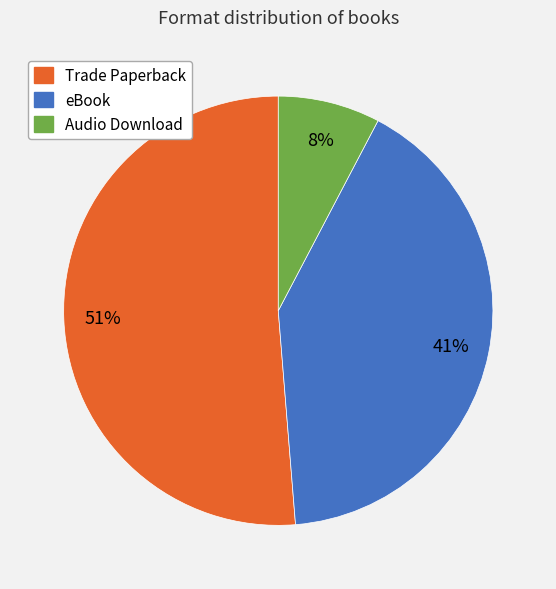

True or false: eBook accounts for 56% of the total.

False